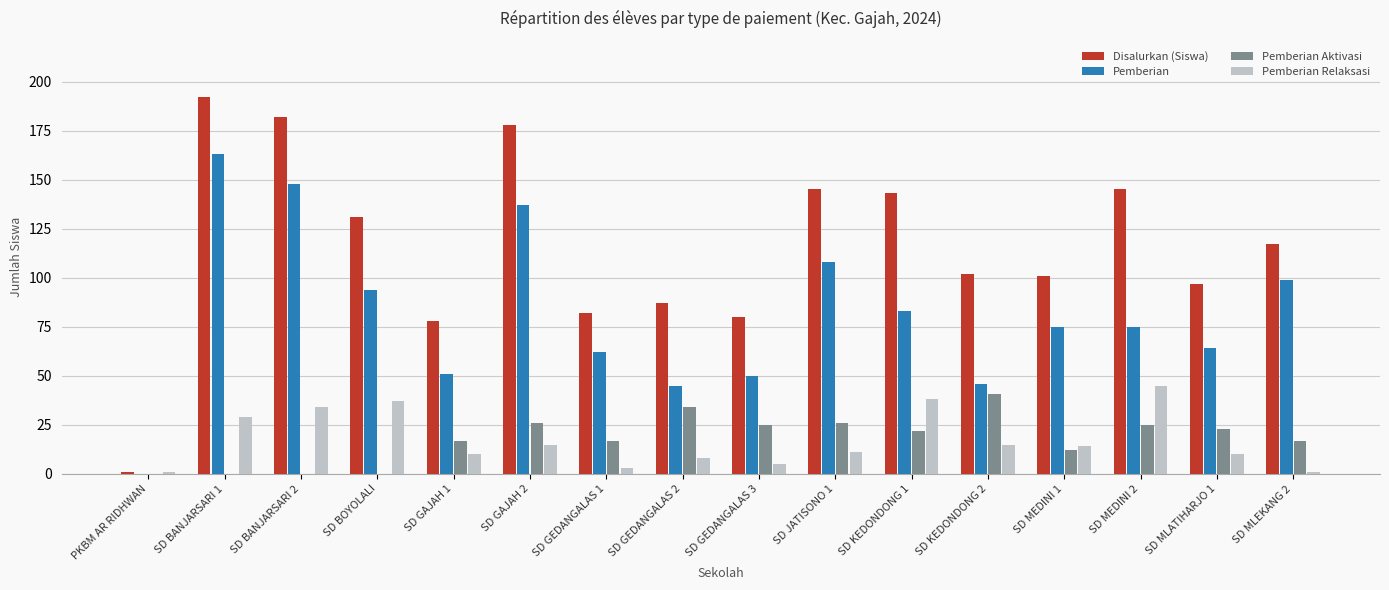

True or false: Pemberian Aktivasi has a value of 0 at SD BOYOLALI.

True